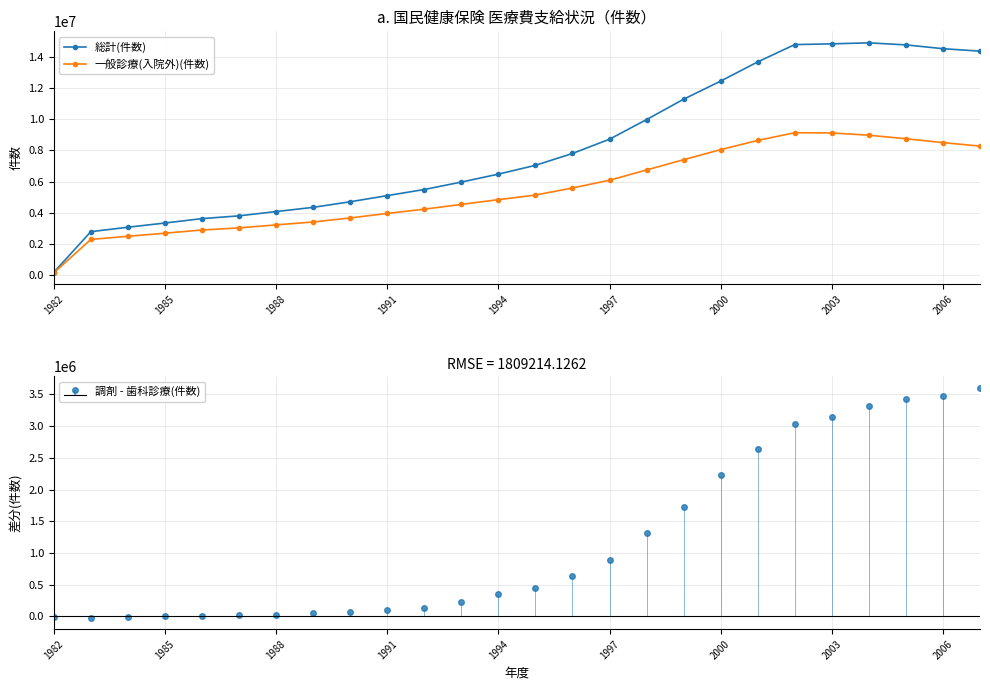

Rank the series by their average value, from highest to lowest.

総計(件数), 一般診療(入院外)(件数)